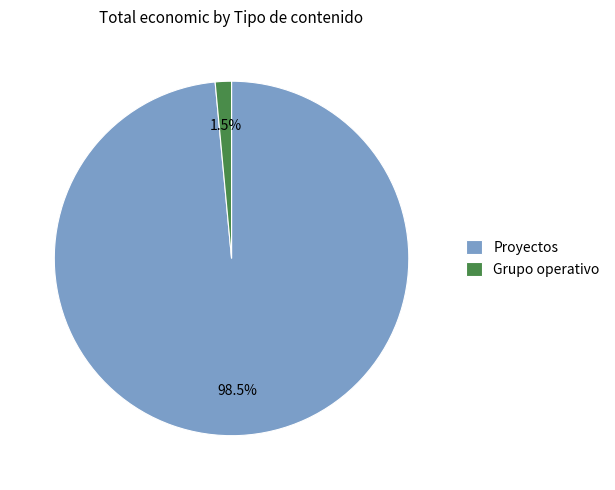

What percentage is NOT represented by Grupo operativo?

98.5%